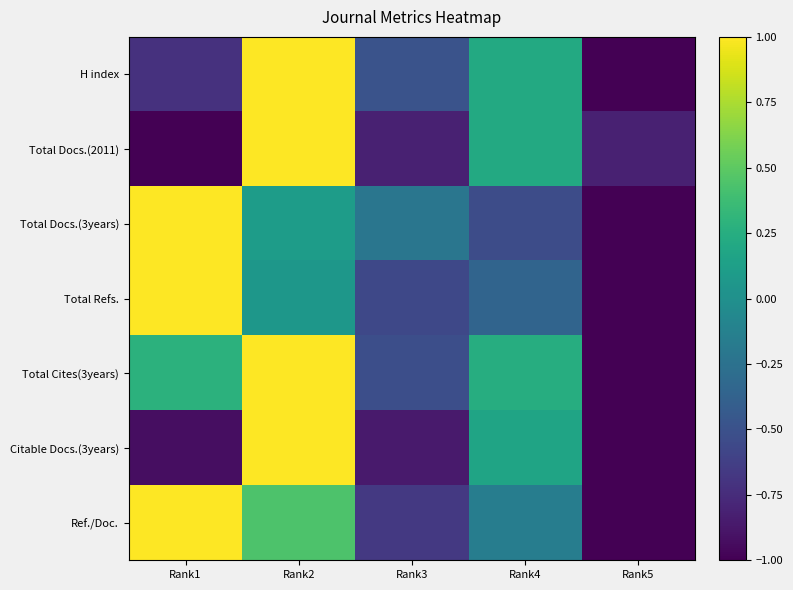

What is the total value across all series at Rank1?

0.6